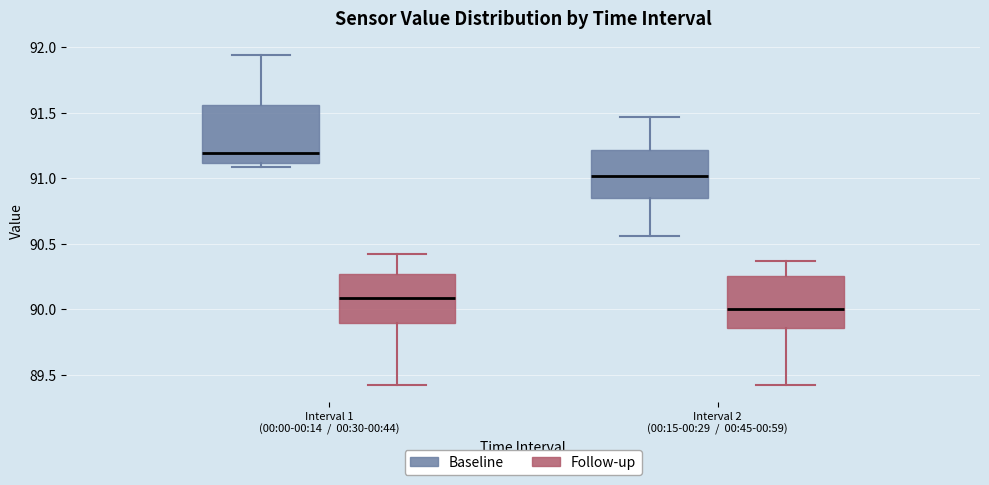

Where does the median line of the box for Interval 2 (00:15-00:29 / 00:45-00:59) (Baseline) sit on the y-axis? The values are not printed on the chart, so give them approximately, as read against the axis.

91.00